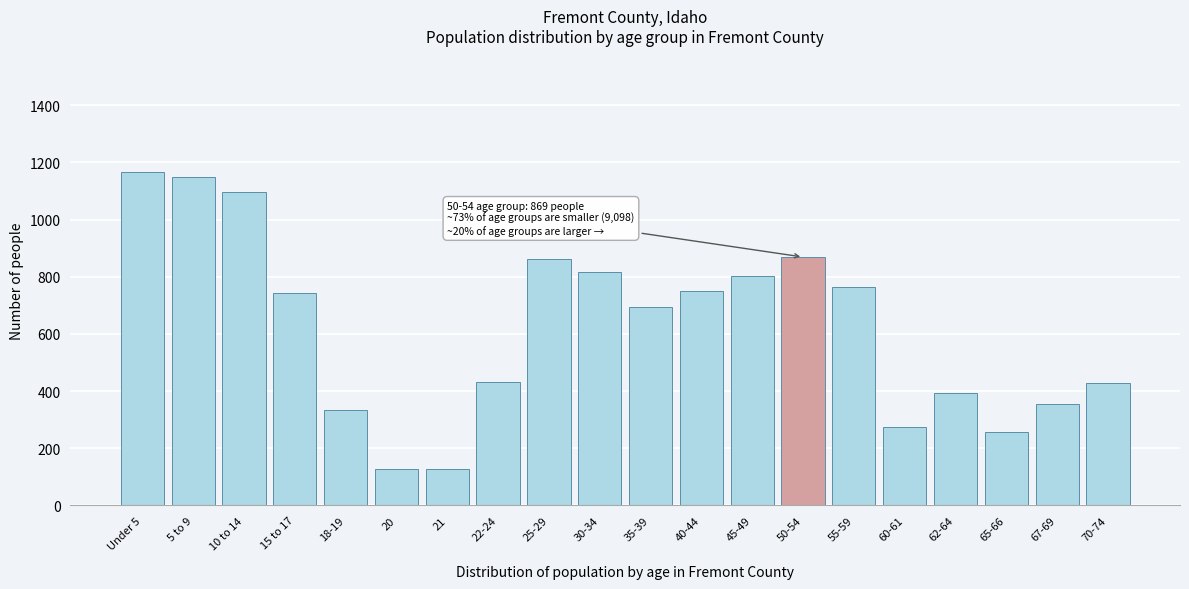

What is the minimum value shown in the chart?

127